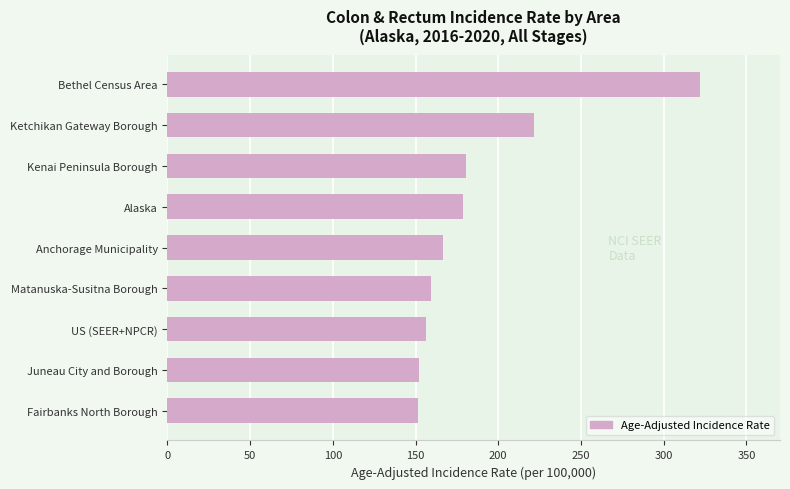

Which category has the highest value across all series?

Bethel Census Area